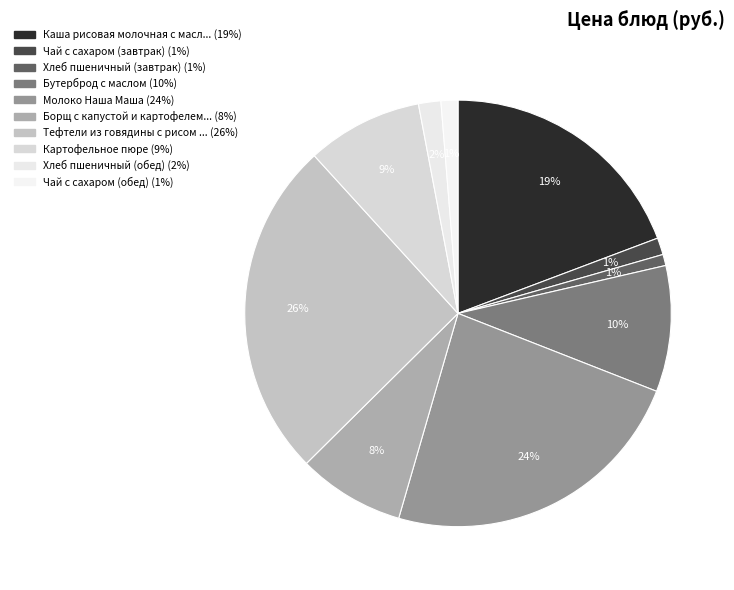

Count the number of slices in the pie.

10